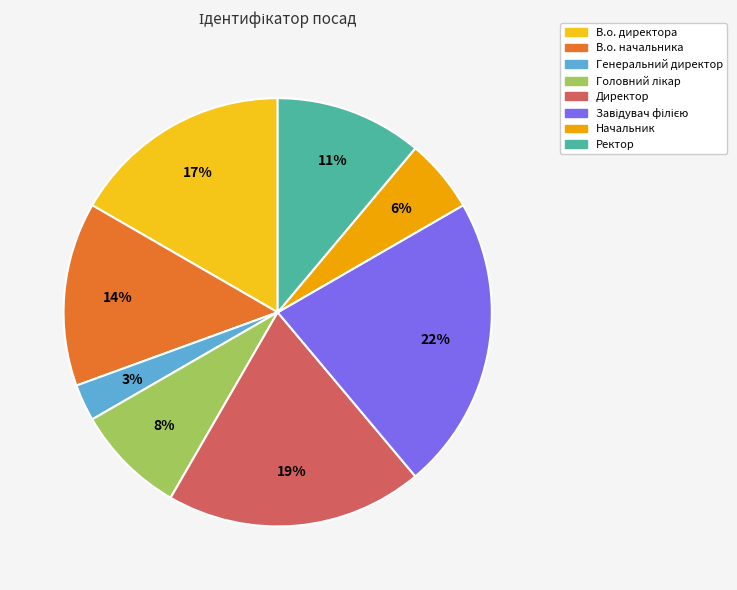

To the nearest percent, what portion does В.о. начальника represent?

14%